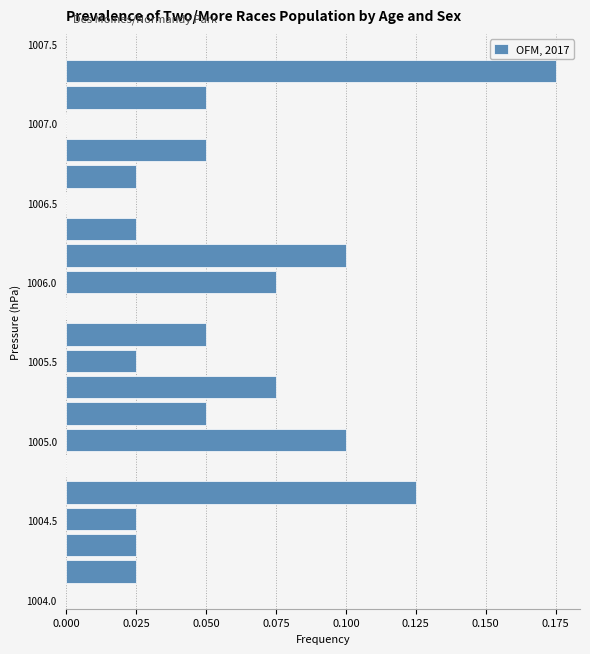

Read against the y-axis, roughly where is the centre of the longest bar?

1007.35